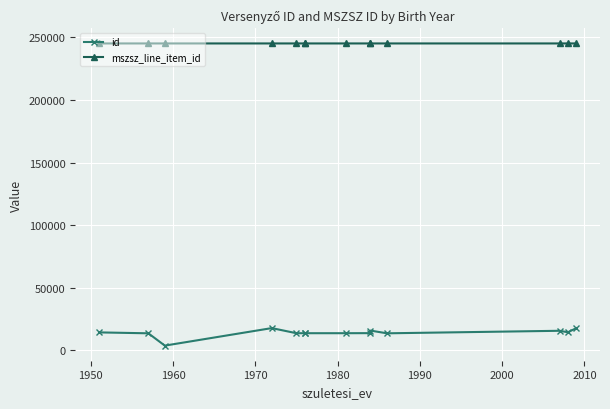

Which series has the largest total across all categories?

mszsz_line_item_id